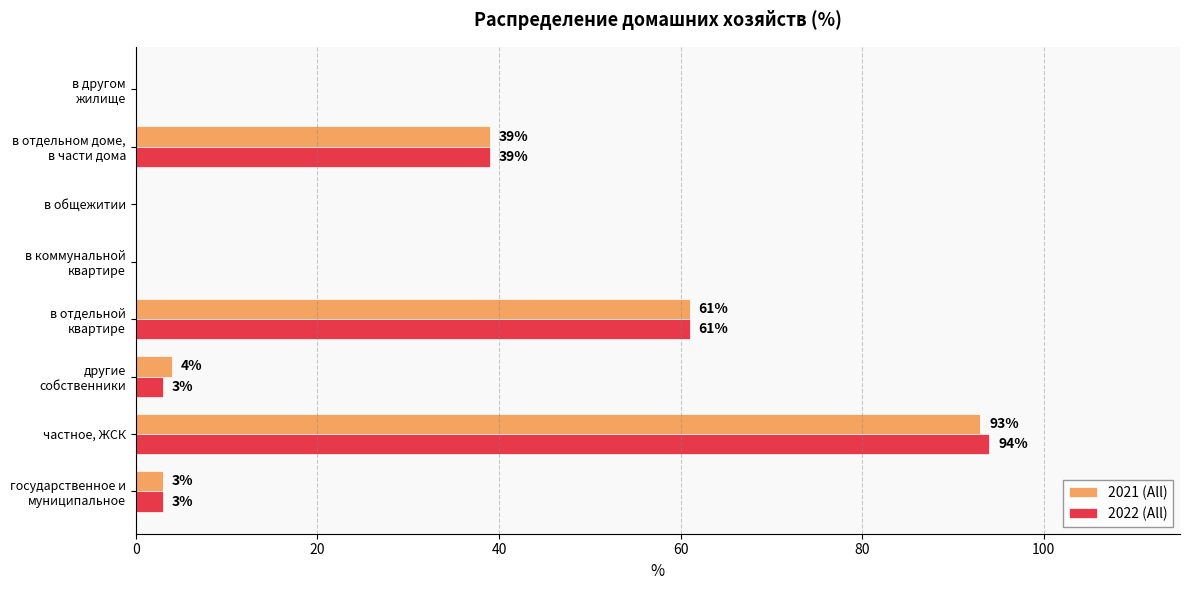

True or false: 2022 (All) has a value of 0 at в общежитии.

True